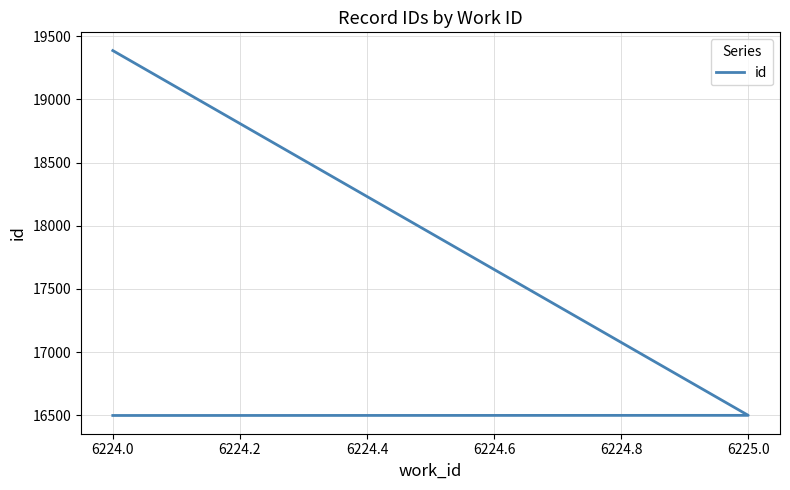

What is the difference between the maximum and minimum values?

2887